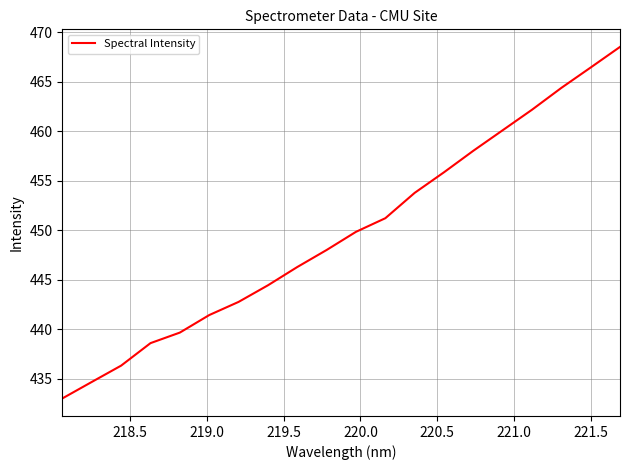

How many series are shown in this chart?

1